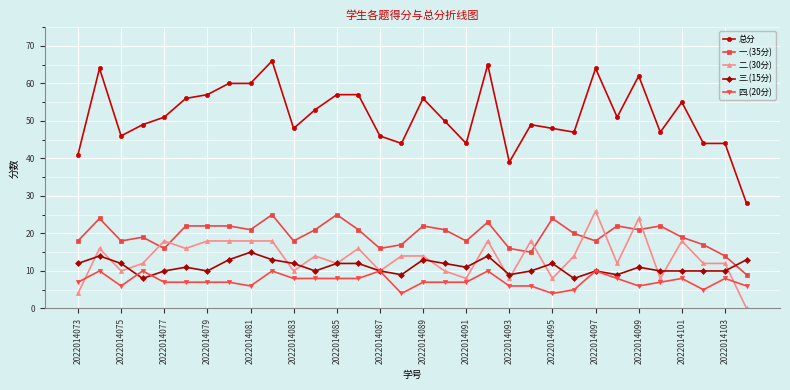

What is the minimum value for 一.(35分)?

9